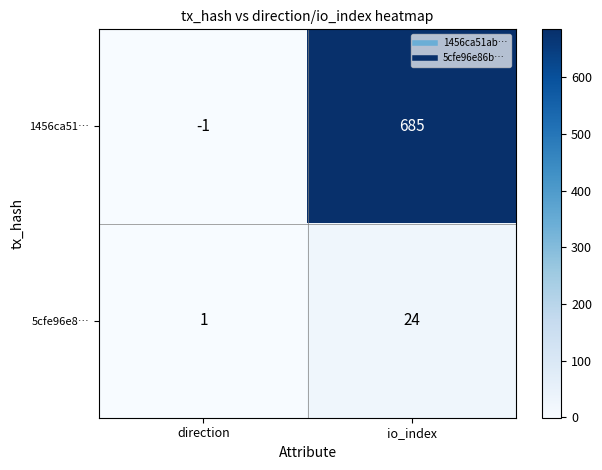

What is the sum of all 5cfe96e8… values?

25